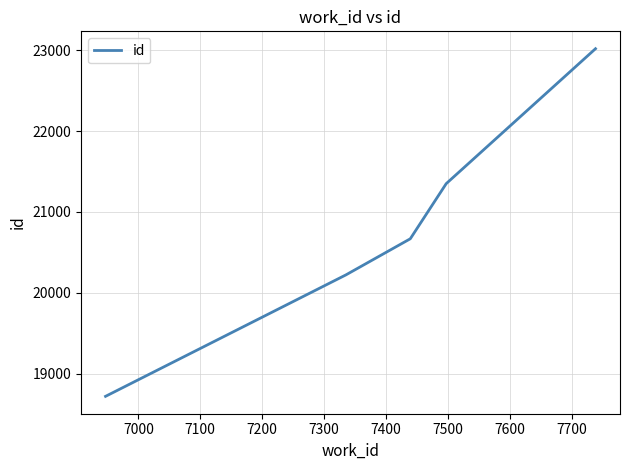

True or false: the data has more than 0 interior local peaks.

False